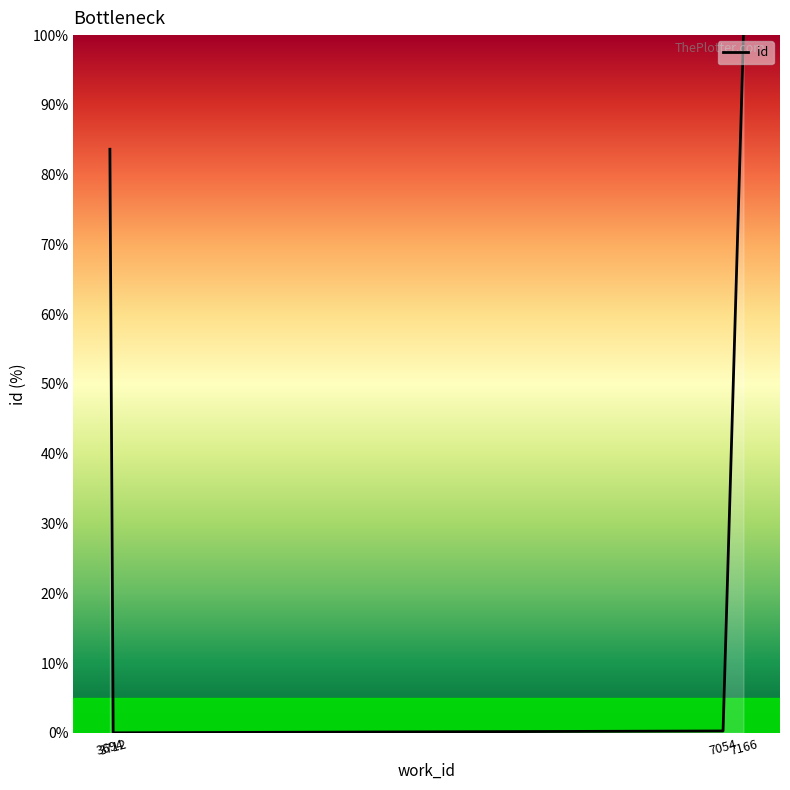

Which label corresponds to the largest value in the chart?

7166